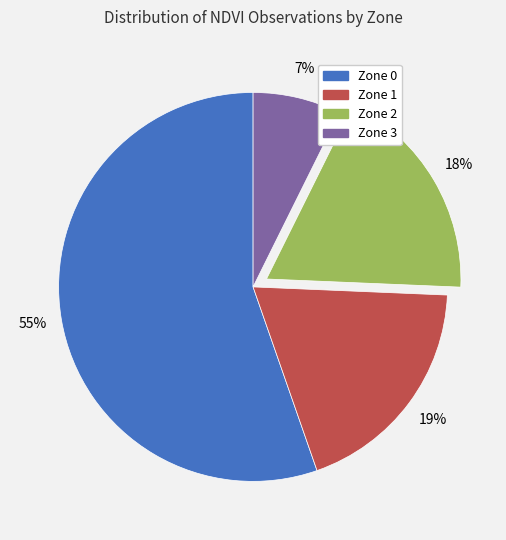

To the nearest percent, what portion does Zone 3 represent?

7%